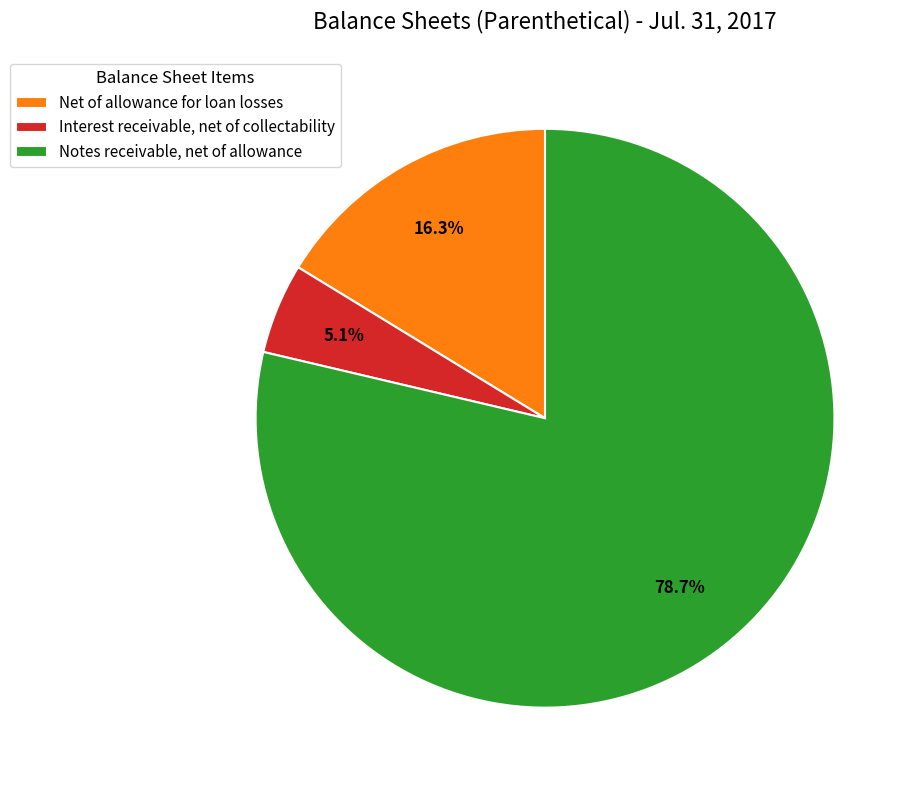

True or false: Net of allowance for loan losses accounts for 16% of the total.

True